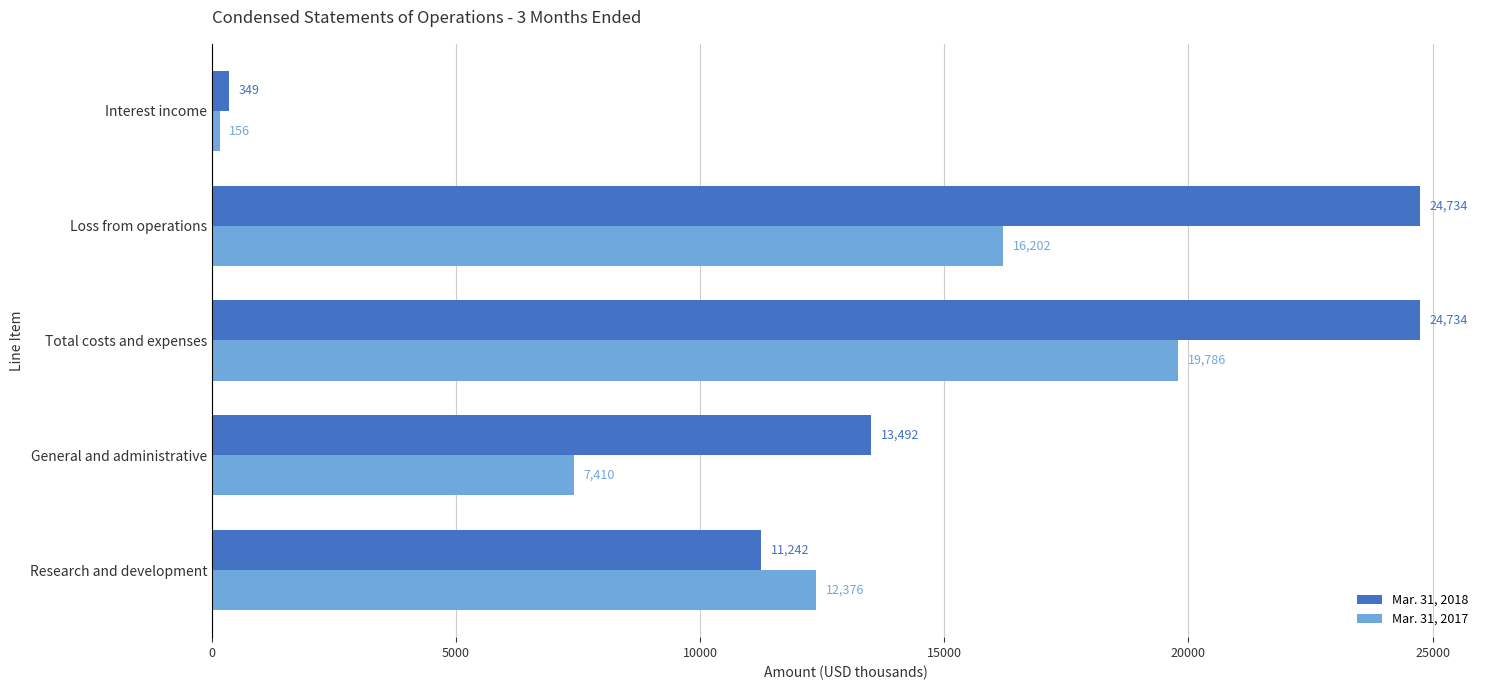

What is the difference between the Mar. 31, 2018 values at General and administrative and Research and development?

2250